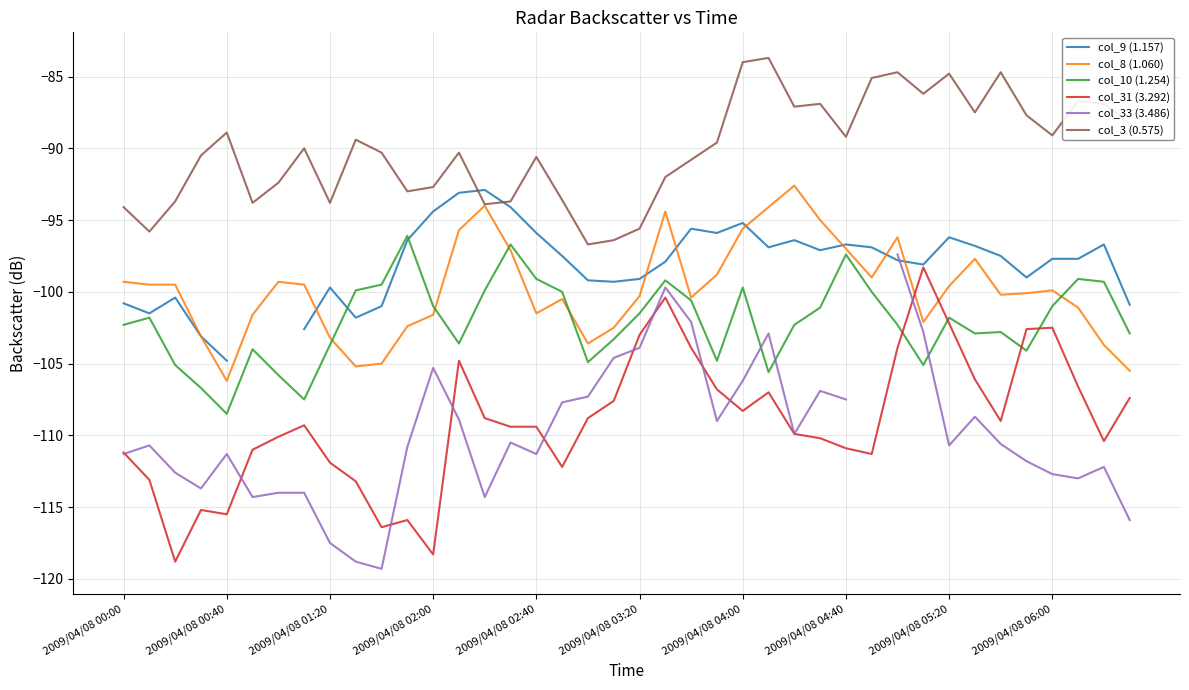

What is the sum of the col_10 (1.254) values at 15 and 18?

-201.6